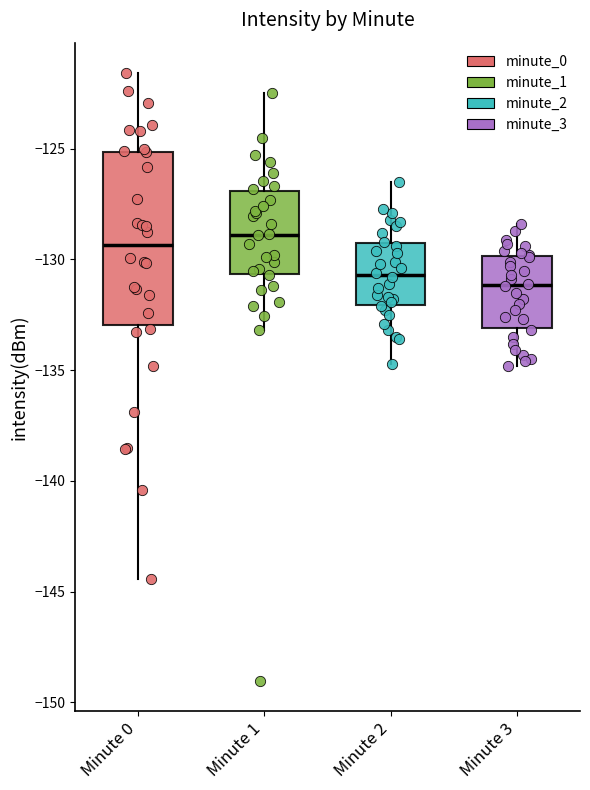

Where does the median line of the box for Minute 0 sit on the y-axis? The values are not printed on the chart, so give them approximately, as read against the axis.

-129.5